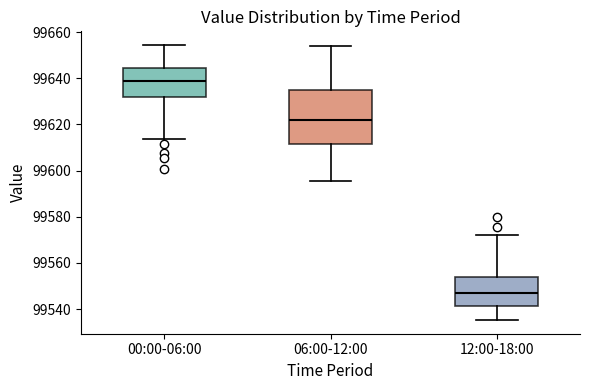

Reading left to right, transcribe this box plot: for each box, give where its median line is, the range the box spans, and where its two whiskers end, as read against the y-axis. The values are not printed on the chart, so give them approximately, as read against the axis.

00:00-06:00: median 99638, box 99632 to 99644, whiskers 99614 to 99654
06:00-12:00: median 99622, box 99612 to 99634, whiskers 99596 to 99654
12:00-18:00: median 99548, box 99542 to 99554, whiskers 99536 to 99572